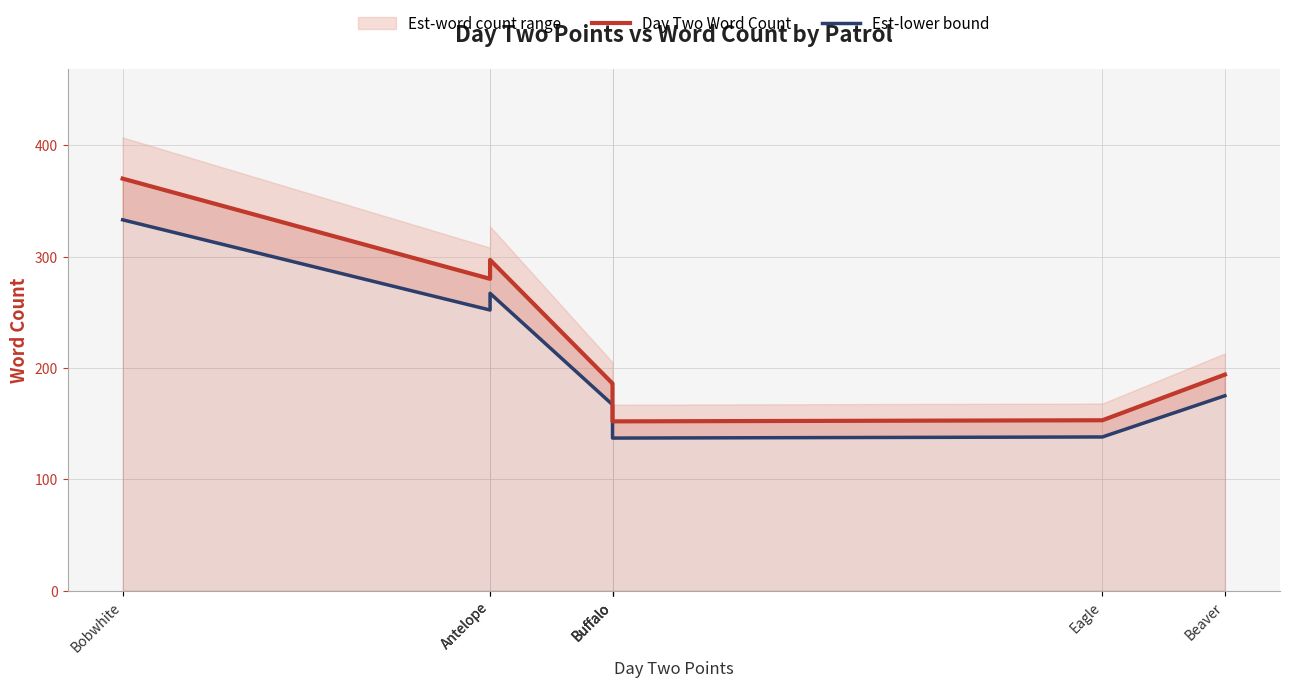

At which label is Est-lower bound closest to 235?

Antelope